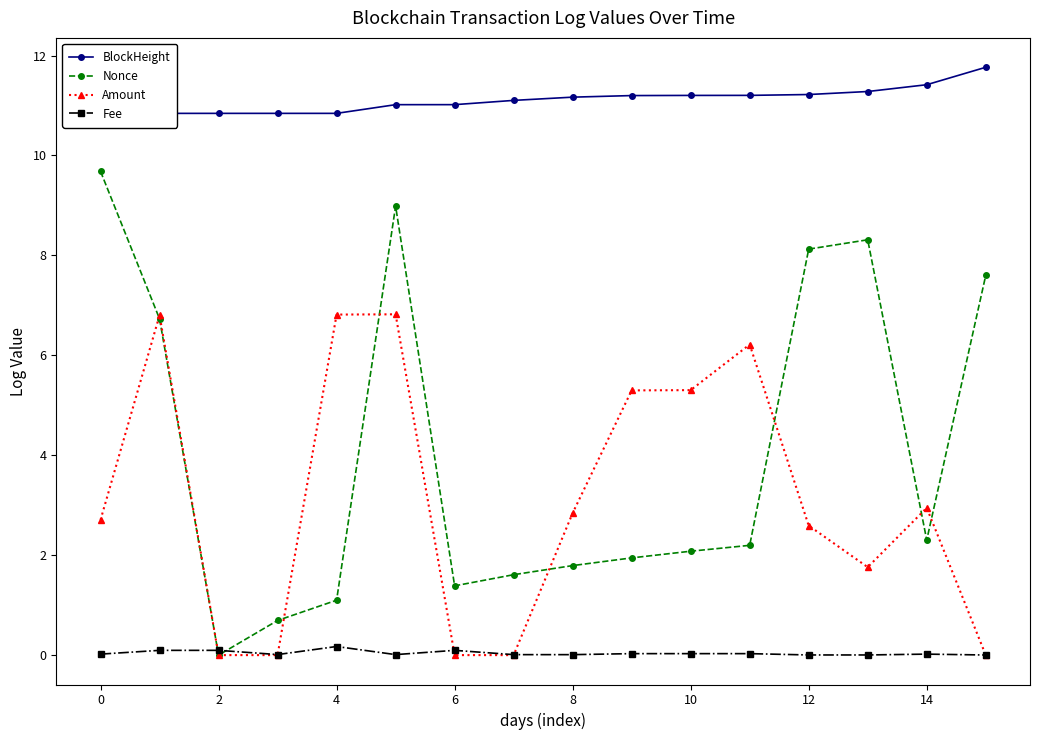

What is the maximum value shown in the chart?

11.8